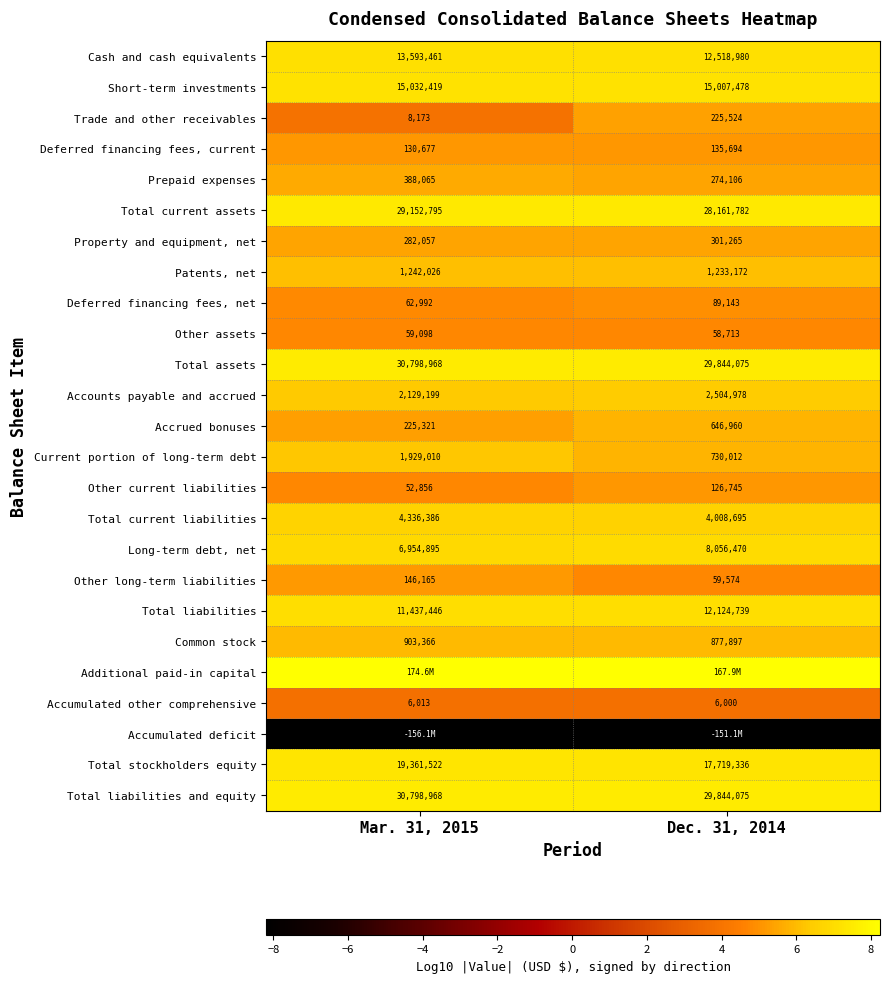

Is the value of Prepaid expenses at Mar. 31, 2015 greater than the value of Other assets at Mar. 31, 2015?

Yes